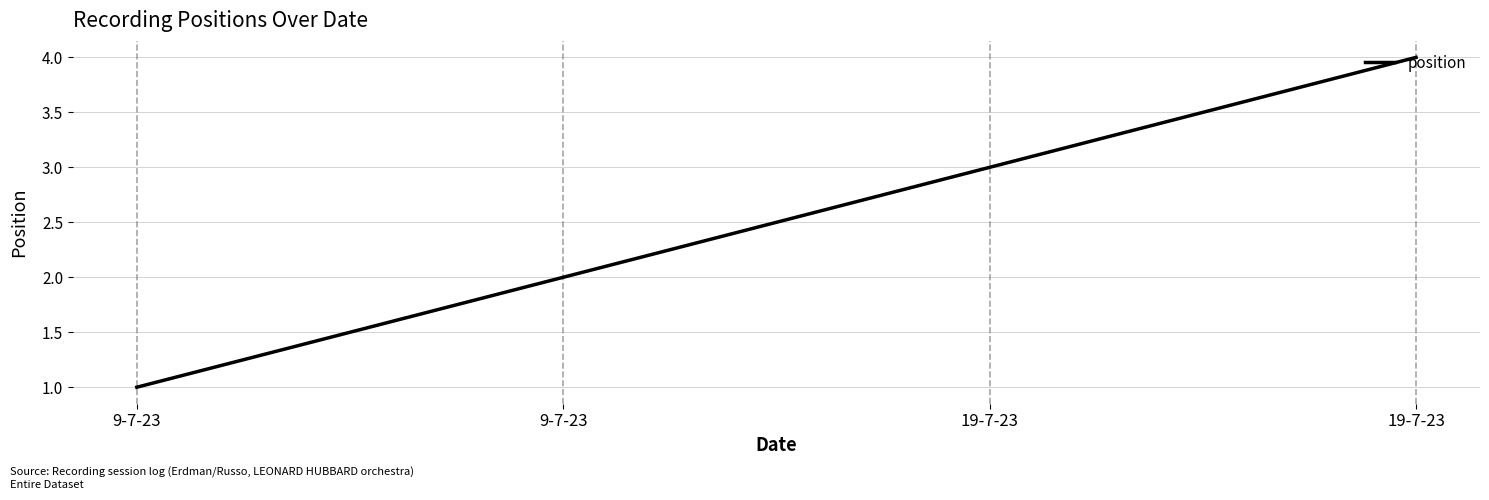

Which category has the highest value across all series?

19-7-23